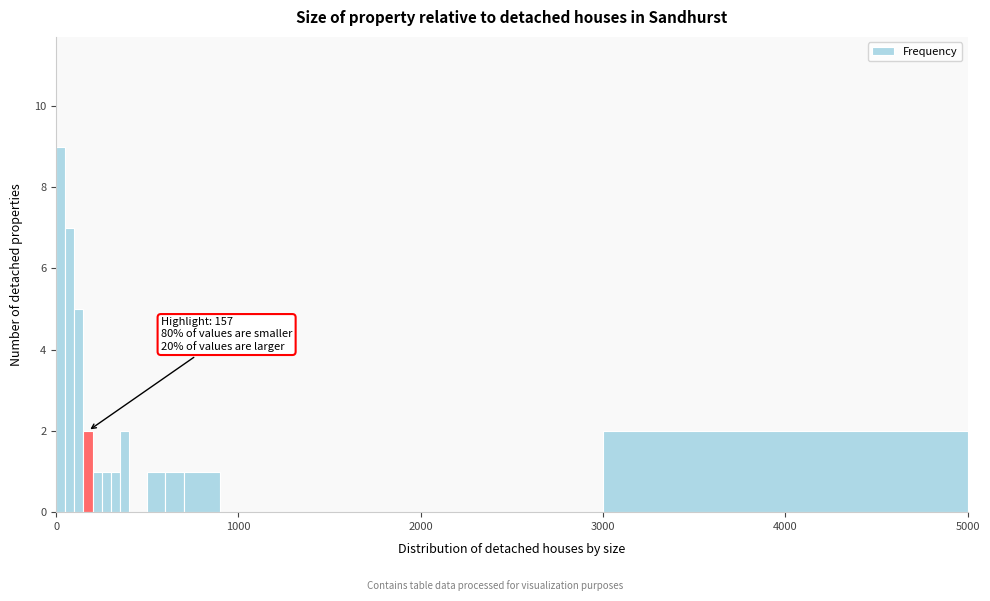

Around what value on the x-axis is the tallest bar? Give the approximate position of its centre, as read against the axis.

0